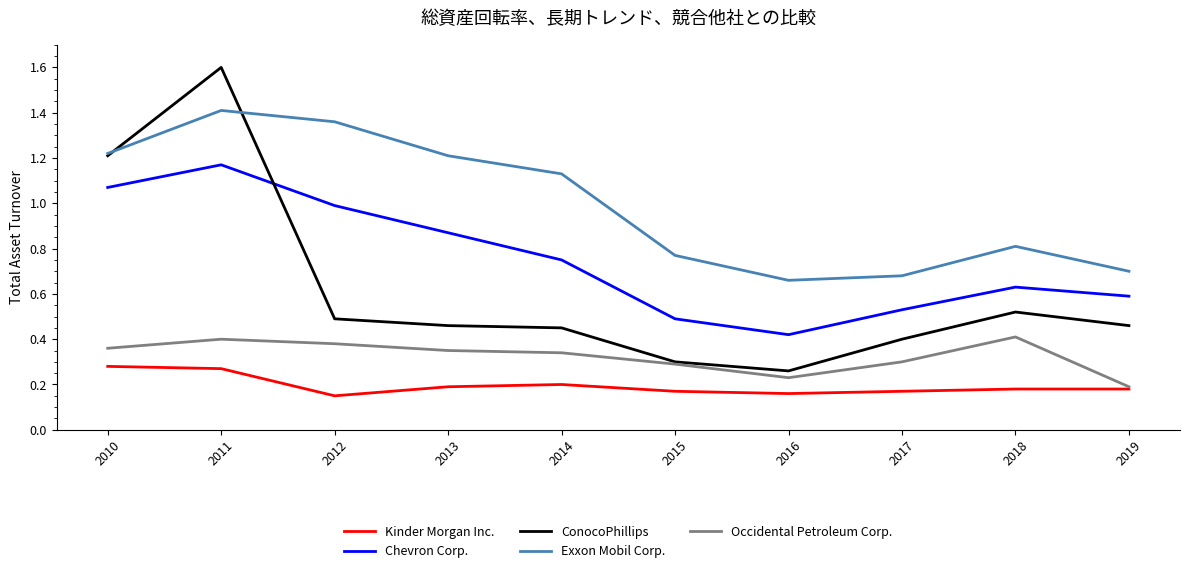

The Chevron Corp. series shows 0.8 at 2019. True or false?

False